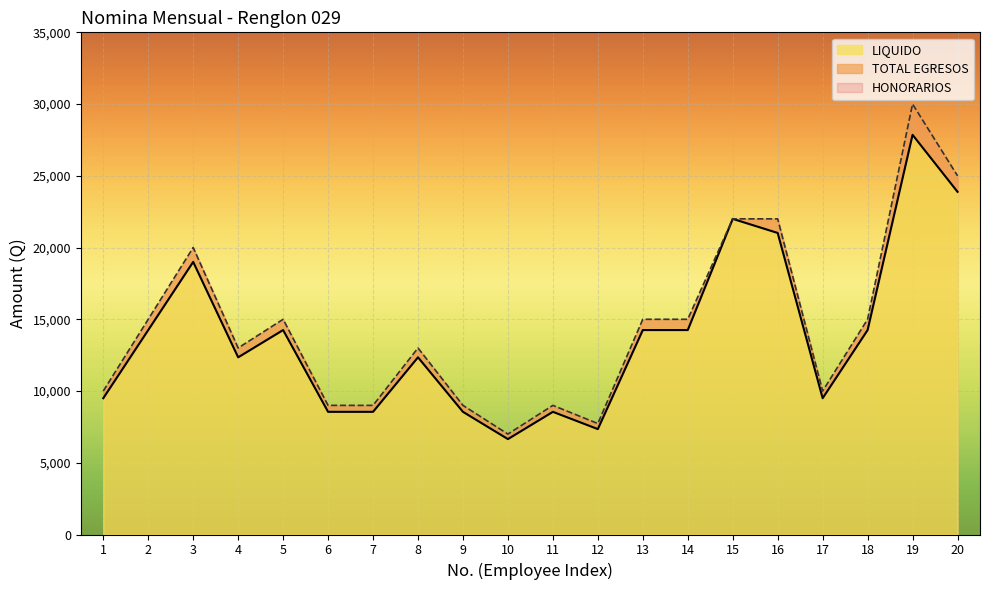

The value of HONORARIOS at 13 is 15000.0. True or false?

True